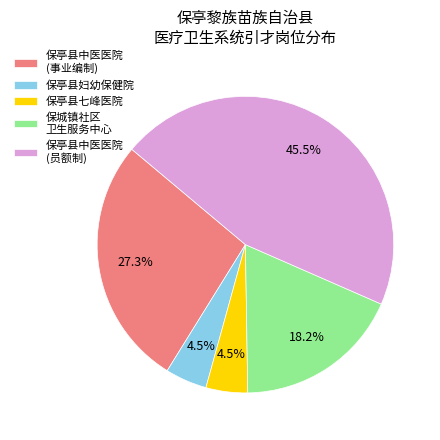

How many segments does this pie chart have?

5